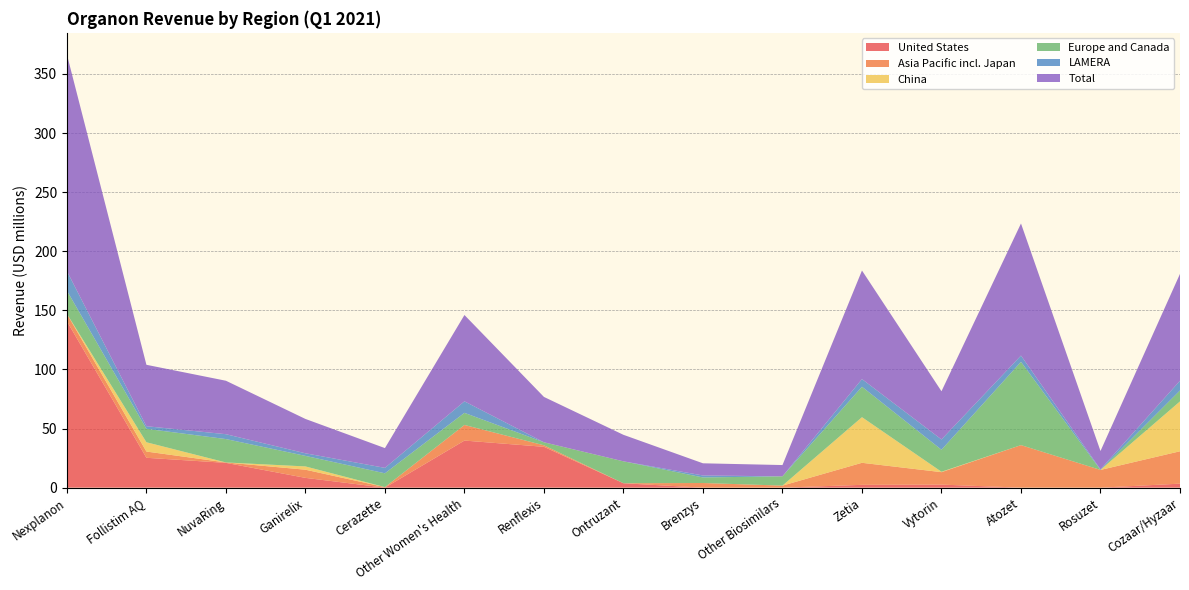

Reading right to left, extract all data points from this chart.

United States: 3.4	0.0	0.0	2.6	2.4	0.0	0.0	3.7	34.6	39.8	0.0	8.3	21.0	25.3	140.8
Asia Pacific incl. Japan: 27.4	15.0	36.0	10.5	18.6	1.7	3.9	0.0	1.3	13.2	0.4	6.9	0.3	5.3	6.3
China: 42.2	0.0	0.0	0.3	38.6	0.0	0.0	0.0	0.0	0.0	0.0	2.8	0.0	7.9	0.0
Europe and Canada: 9.3	0.0	70.4	18.6	25.7	7.8	4.7	18.5	2.5	10.2	11.7	8.9	19.8	11.4	19.6
LAMERA: 8.2	0.5	5.3	8.7	6.5	0.0	1.7	0.0	0.0	9.8	4.6	2.2	4.1	2.2	16.5
Total: 90.4	15.5	111.8	40.8	91.9	9.6	10.3	22.4	38.4	73.0	16.7	29.1	45.2	52.0	183.3